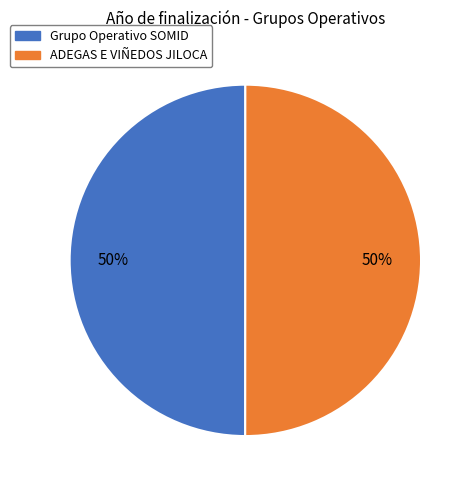

Combined, do ADEGAS E VIÑEDOS JILOCA and Grupo Operativo SOMID account for over 50%?

Yes